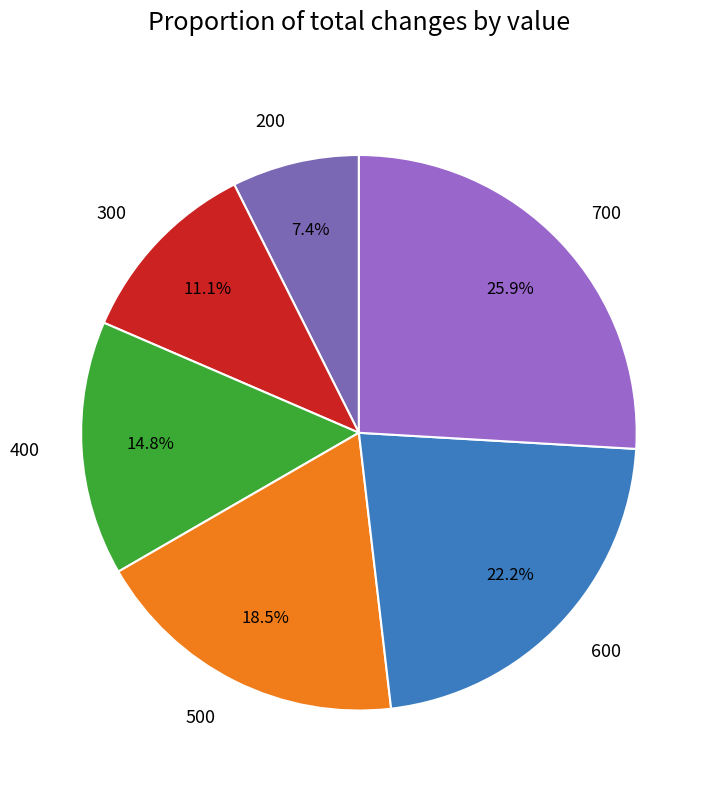

The 700 slice represents 37% of the pie. True or false?

False